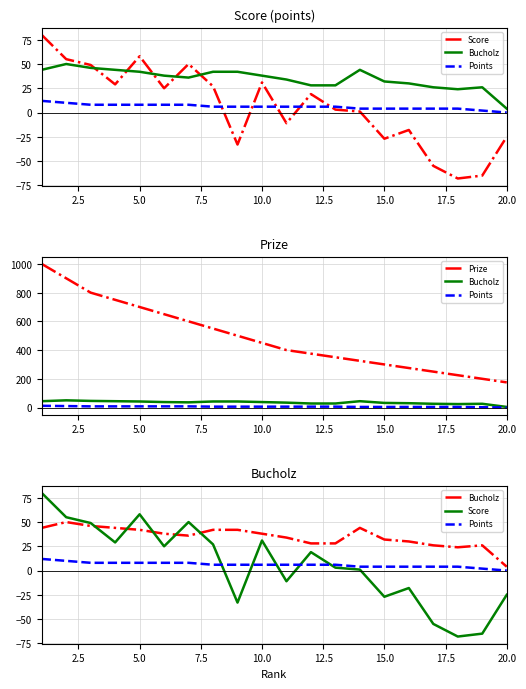

How many data points does each series have?

20